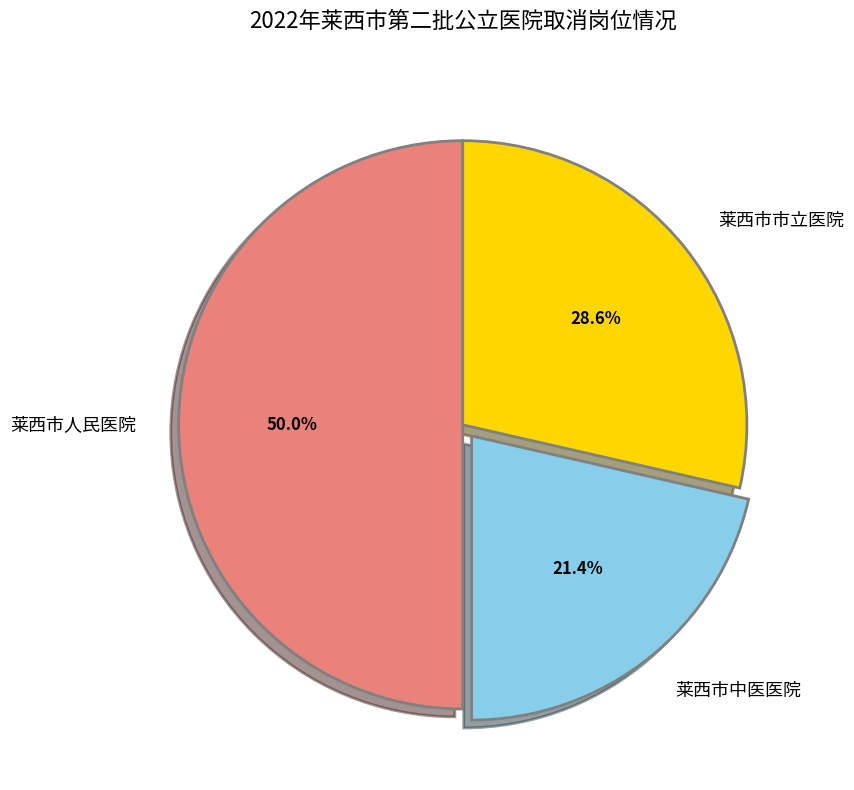

To the nearest percent, what is the average slice percentage?

33%